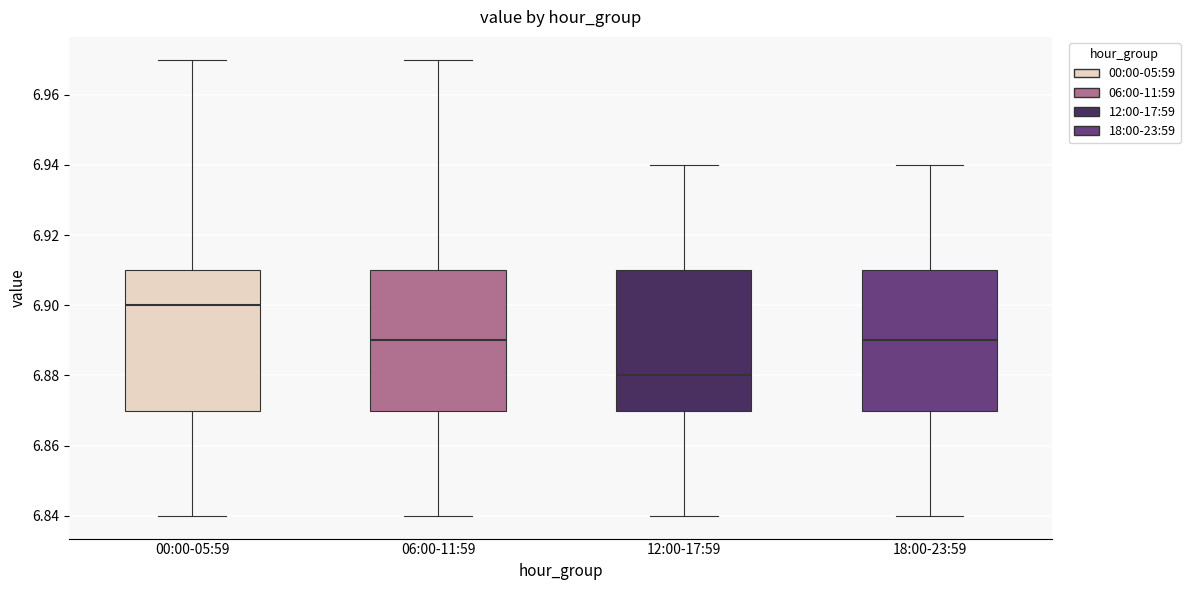

Where is the lower edge of the box for 06:00-11:59 on the y-axis? The values are not printed on the chart, so give them approximately, as read against the axis.

6.87